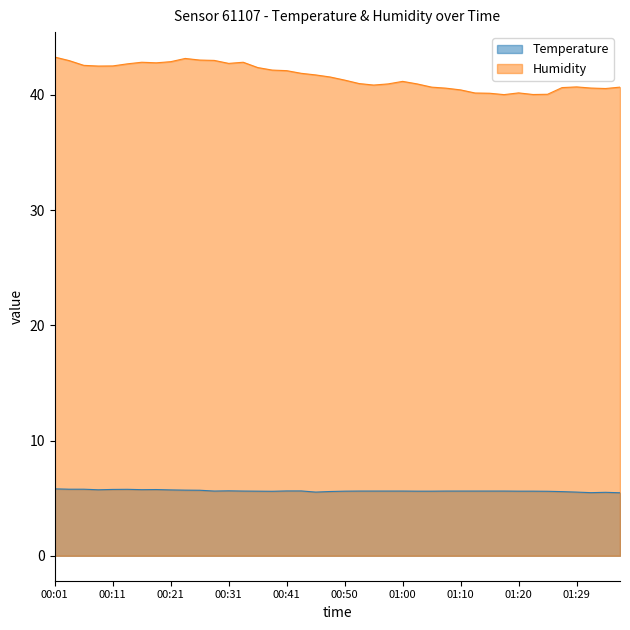

Reading right to left, what are all the values shown in this chart?

Temperature: 5.5	5.5	5.5	5.5	5.6	5.6	5.6	5.6	5.6	5.6	5.6	5.6	5.6	5.6	5.6	5.6	5.6	5.6	5.6	5.6	5.6	5.5	5.6	5.6	5.6	5.6	5.6	5.6	5.6	5.7	5.7	5.7	5.8	5.7	5.8	5.8	5.7	5.8	5.8	5.8
Humidity: 40.7	40.6	40.6	40.7	40.6	40.1	40.0	40.2	40.0	40.1	40.2	40.4	40.6	40.7	41.0	41.2	41.0	40.9	41.0	41.3	41.6	41.7	41.9	42.1	42.2	42.4	42.8	42.7	43.0	43.0	43.2	42.9	42.8	42.8	42.7	42.5	42.5	42.6	43.0	43.3